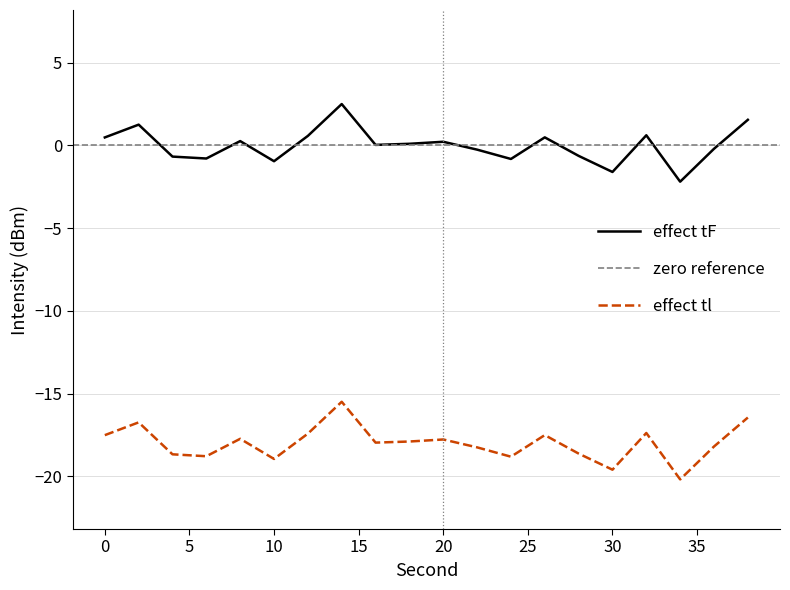

Reading right to left, what are all the values shown in this chart?

1.6	-0.2	-2.2	0.6	-1.6	-0.6	0.5	-0.8	-0.3	0.2	0.1	0.0	2.5	0.6	-1.0	0.3	-0.8	-0.7	1.3	0.5